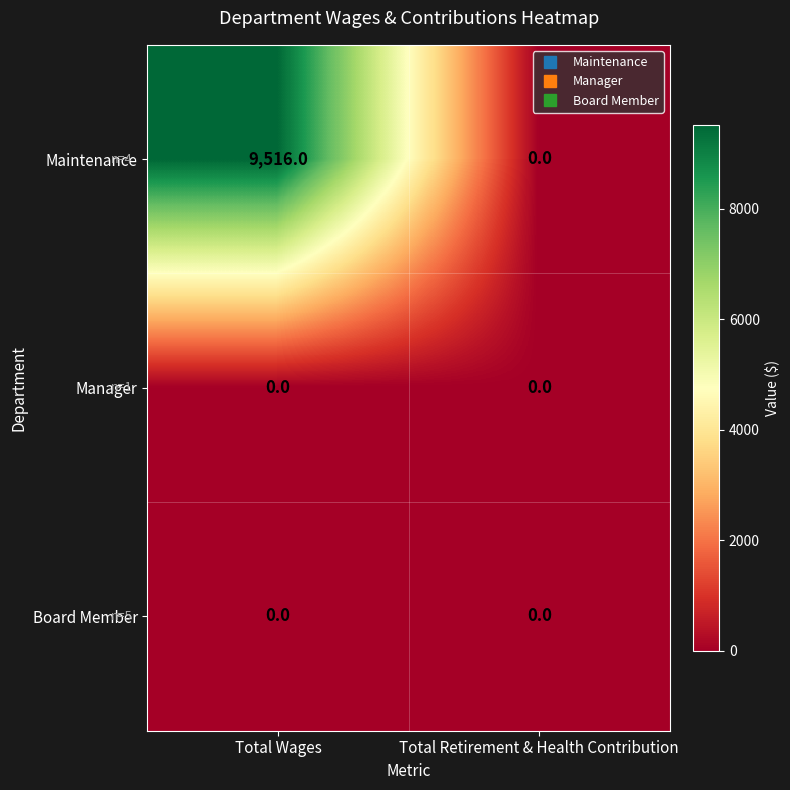

Which series has the largest total across all categories?

Maintenance